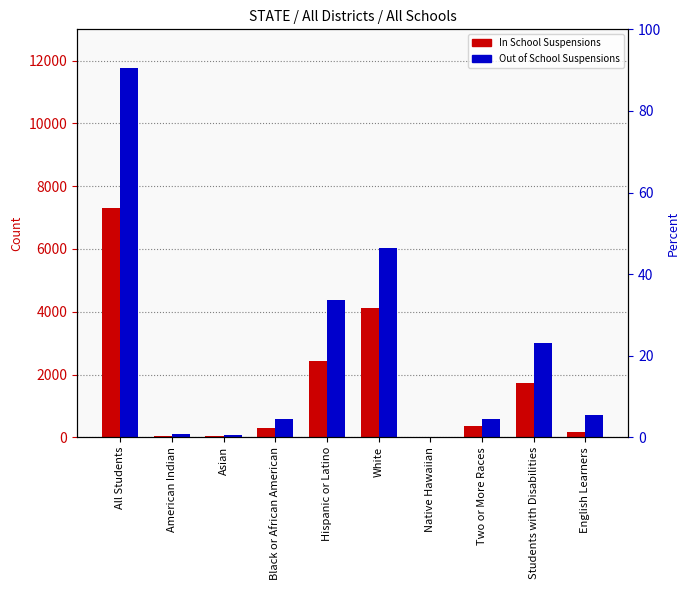

What is the total value across all series at Asian?

115